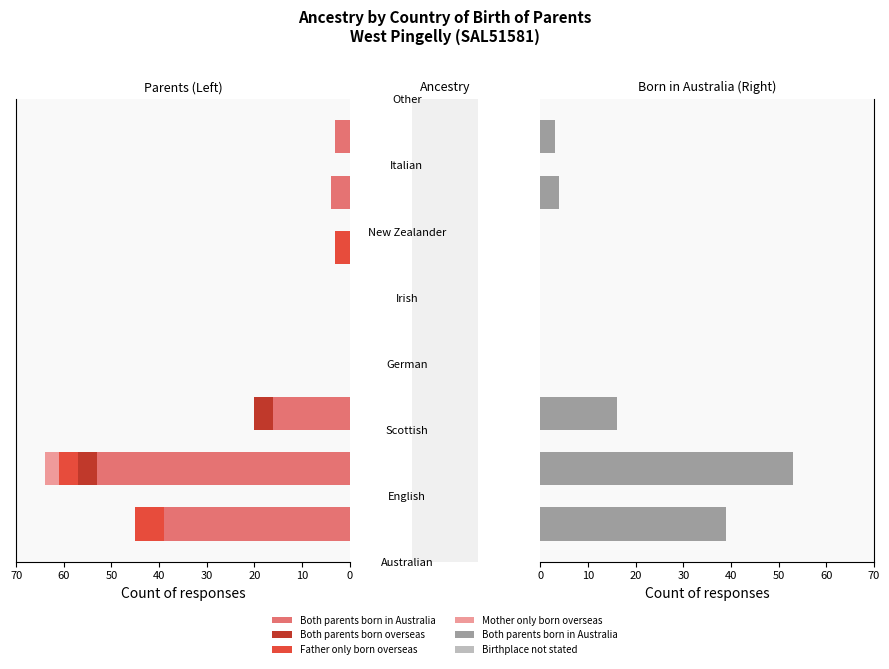

How many data points does each series have?

8